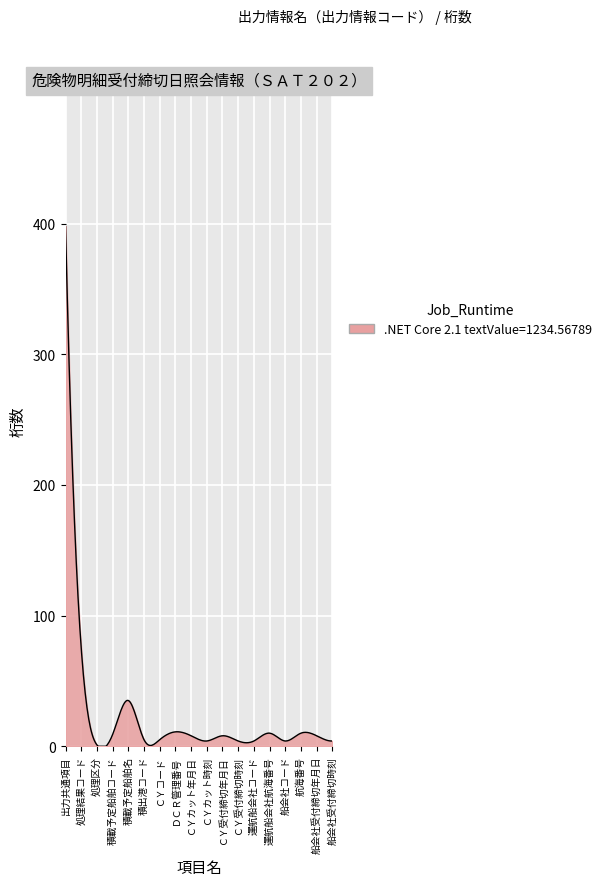

What is the maximum value shown in the chart?

398.0